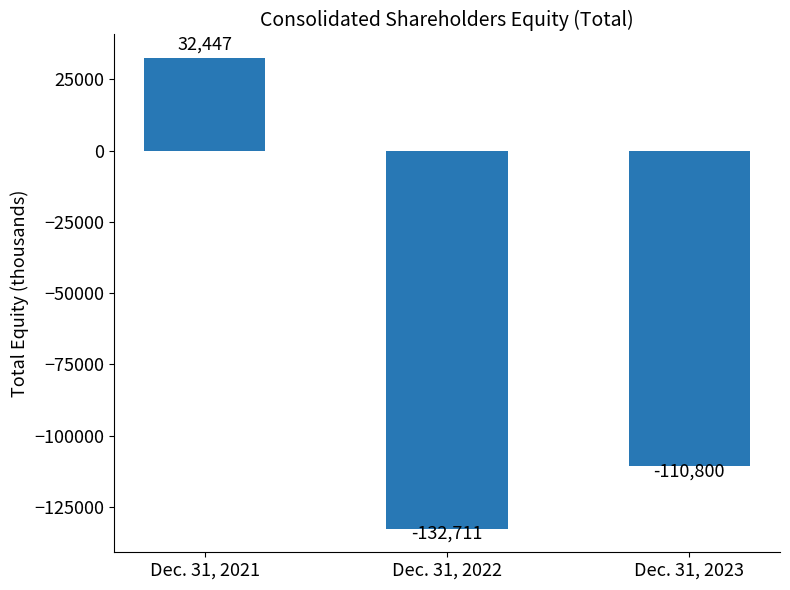

Reading right to left, extract all data points from this chart.

-110800	-132711	32447